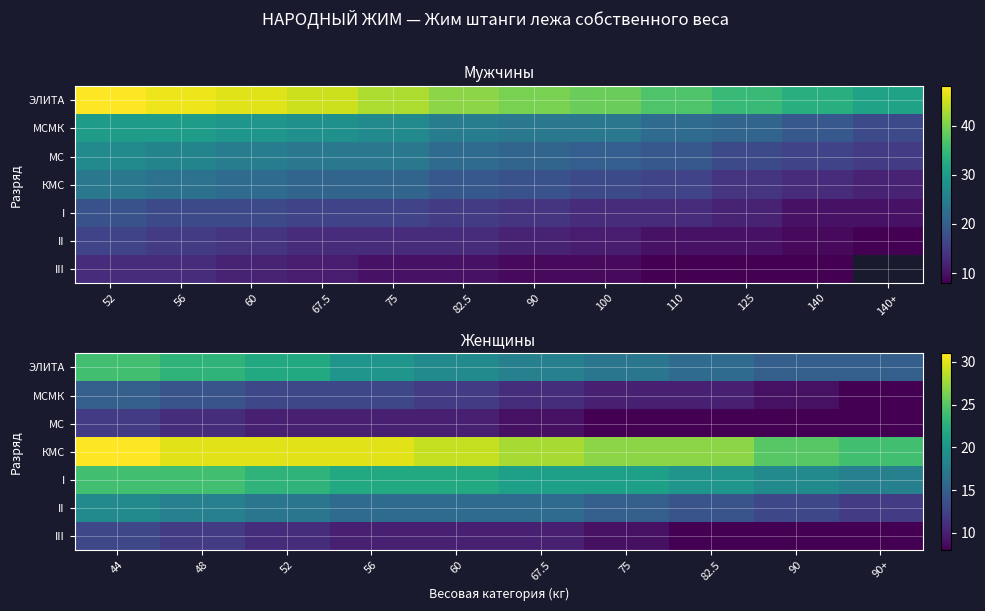

What is the smallest value displayed?

8